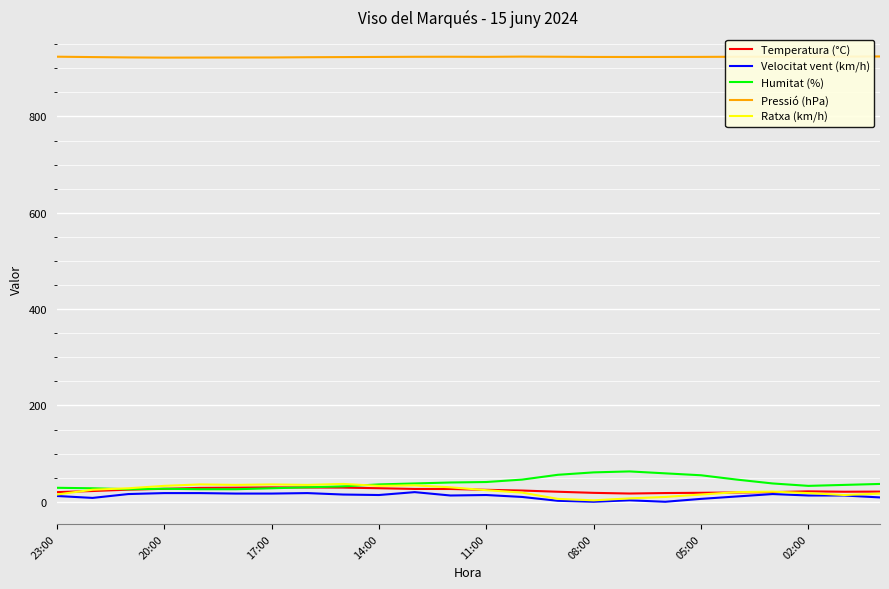

In Humitat (%), how many points are higher than both neighbors (excluding endpoints)?

2